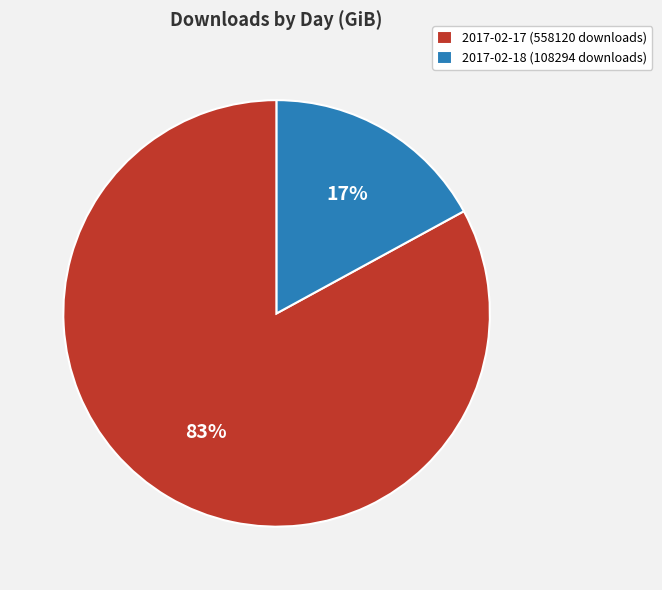

How many slices are in this pie chart?

2